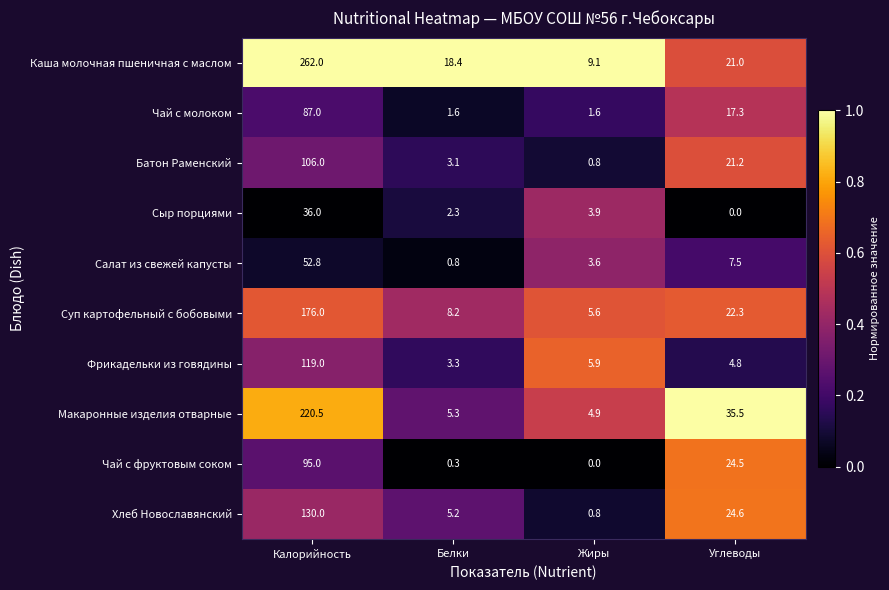

What is the difference between the maximum and minimum values in the Батон Раменский series?

105.2